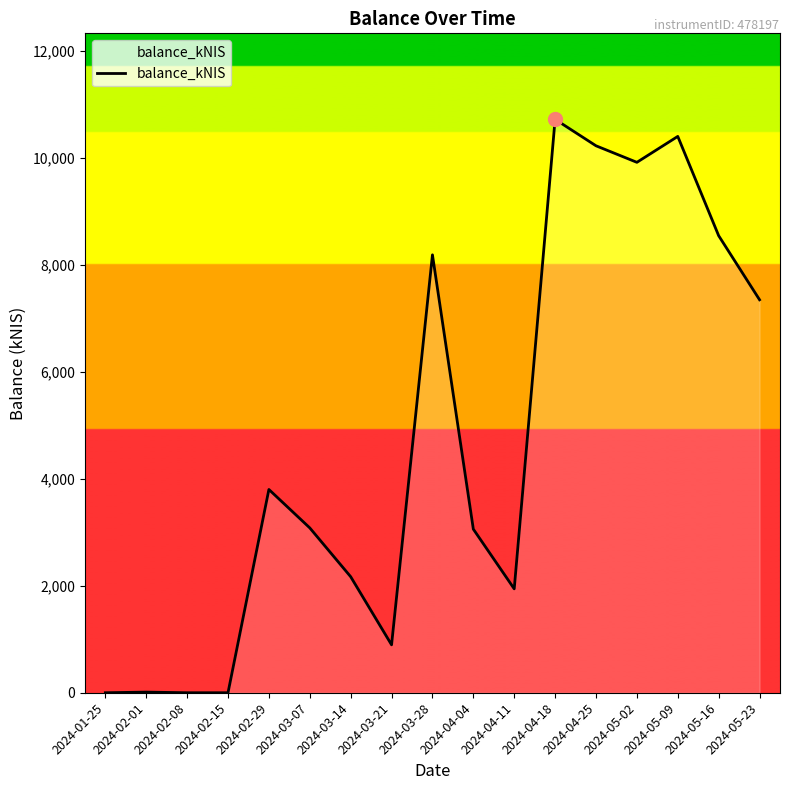

Does the chart have visible grid lines?

No